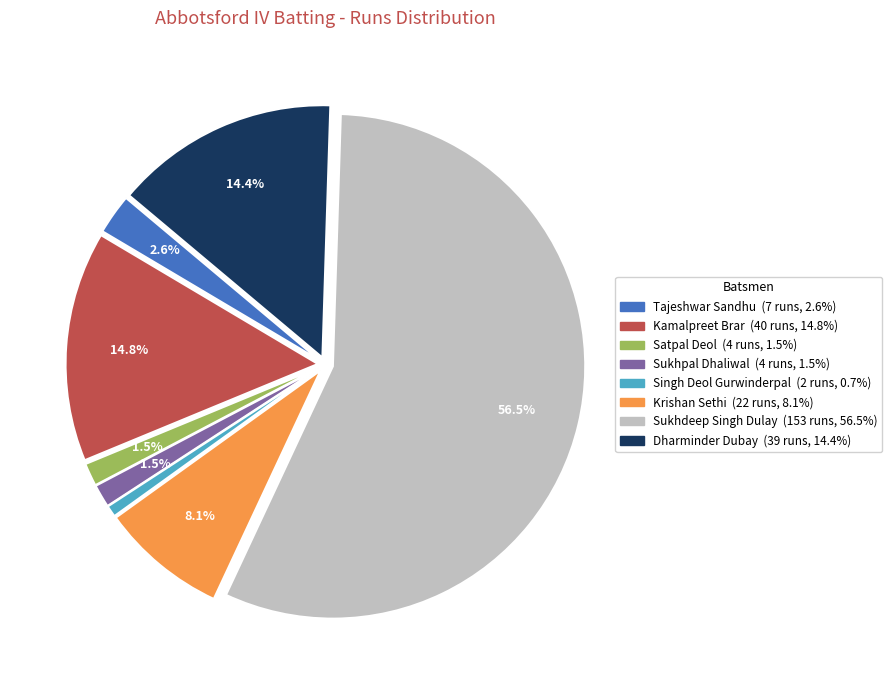

How many slices are in this pie chart?

8